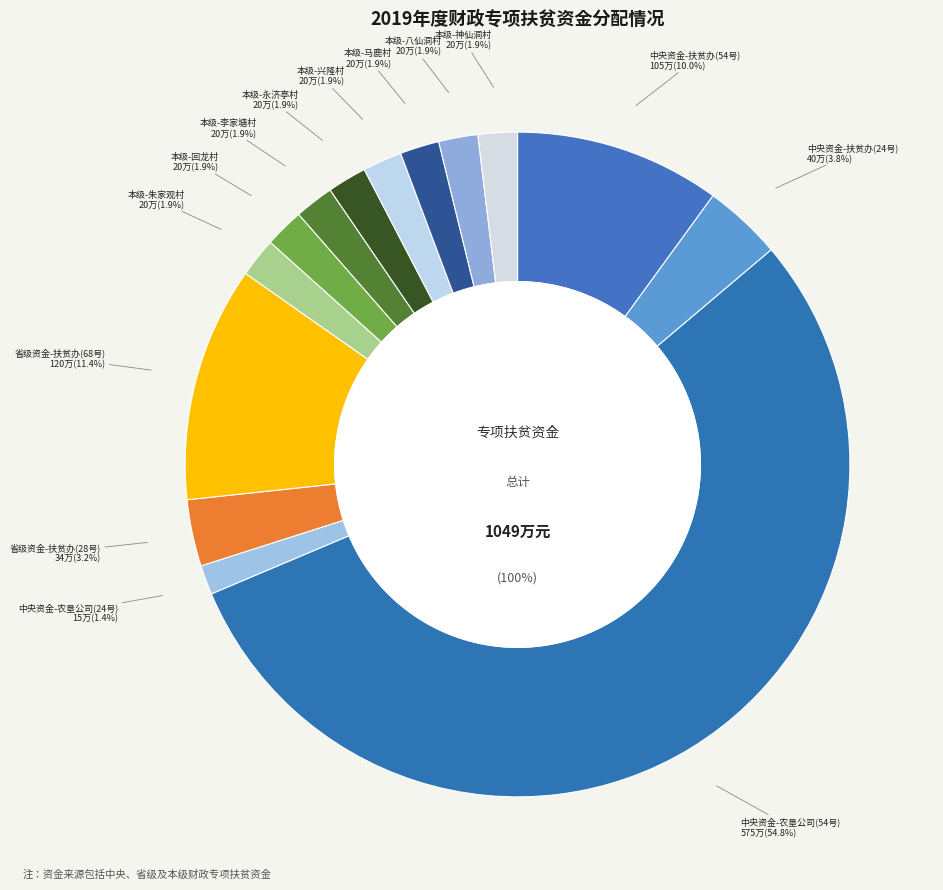

What is the ratio of the value at 本级-李家塘村 to the value at 本级-回龙村?

1.0